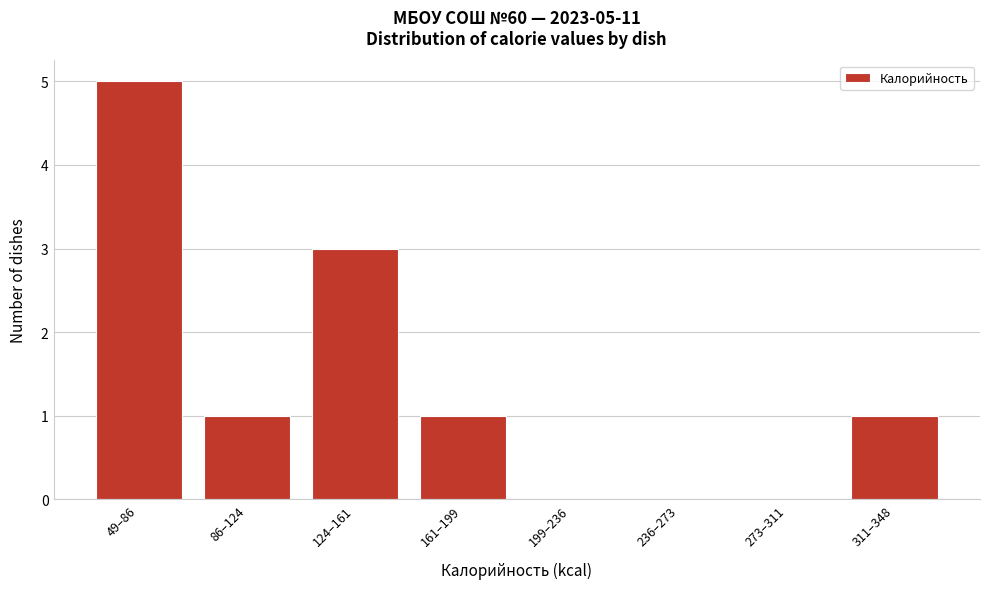

Reading left to right, extract all data points from this chart.

49–86=5	86–124=1	124–161=3	161–199=1	199–236=0	236–273=0	273–311=0	311–348=1